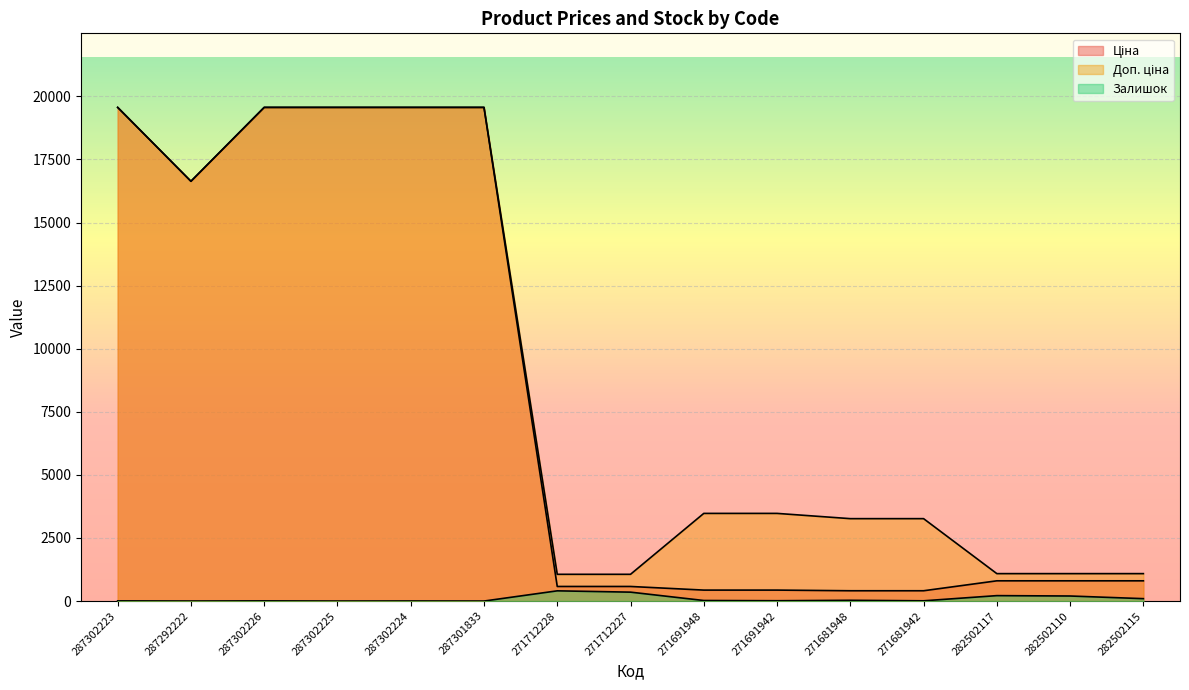

How many values in the Доп. ціна series are below 3474?

7